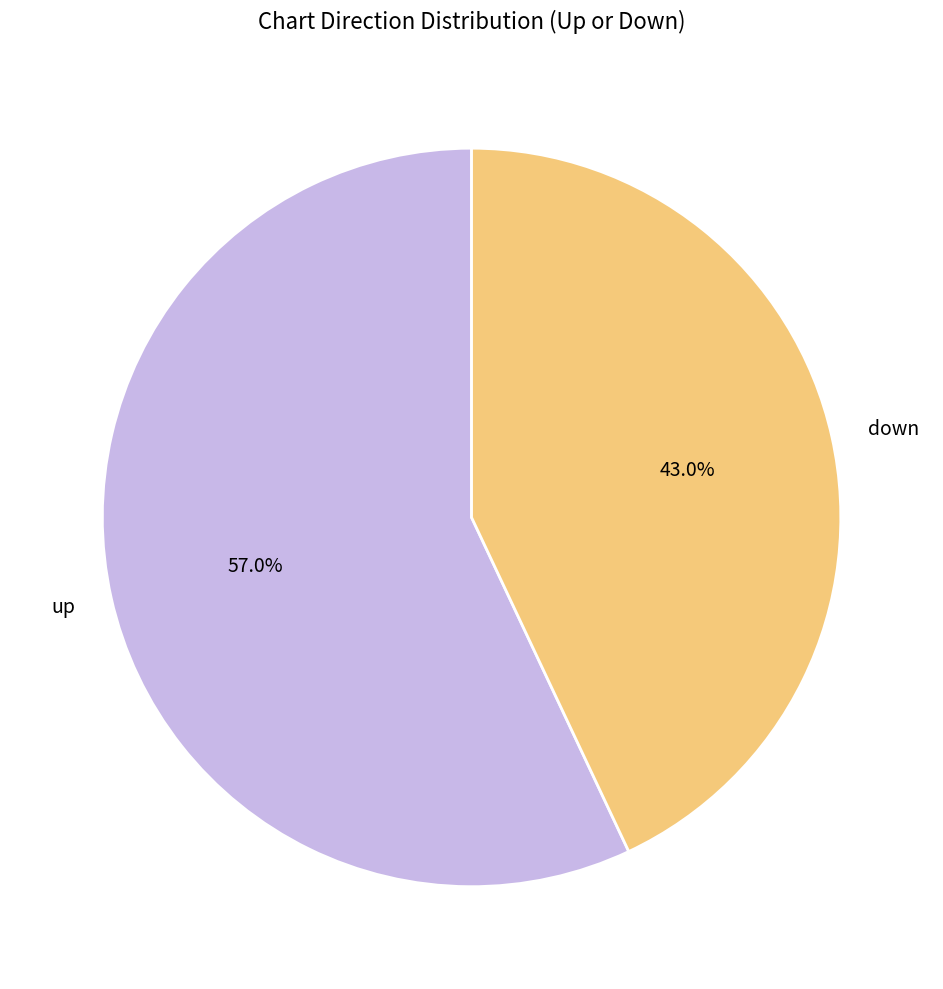

Which slice is the largest?

up